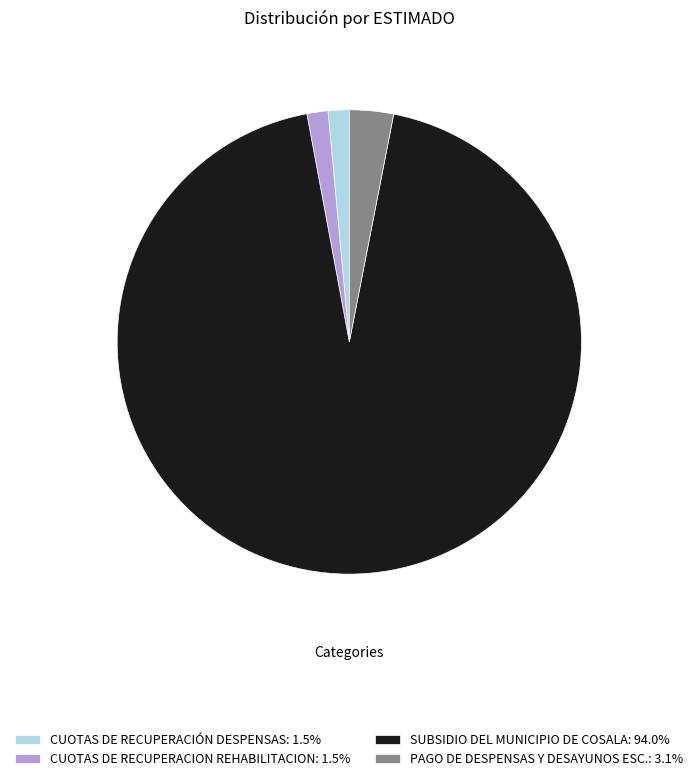

Combined, do CUOTAS DE RECUPERACIÓN DESPENSAS: 1.5% and SUBSIDIO DEL MUNICIPIO DE COSALA: 94.0% account for over 50%?

Yes